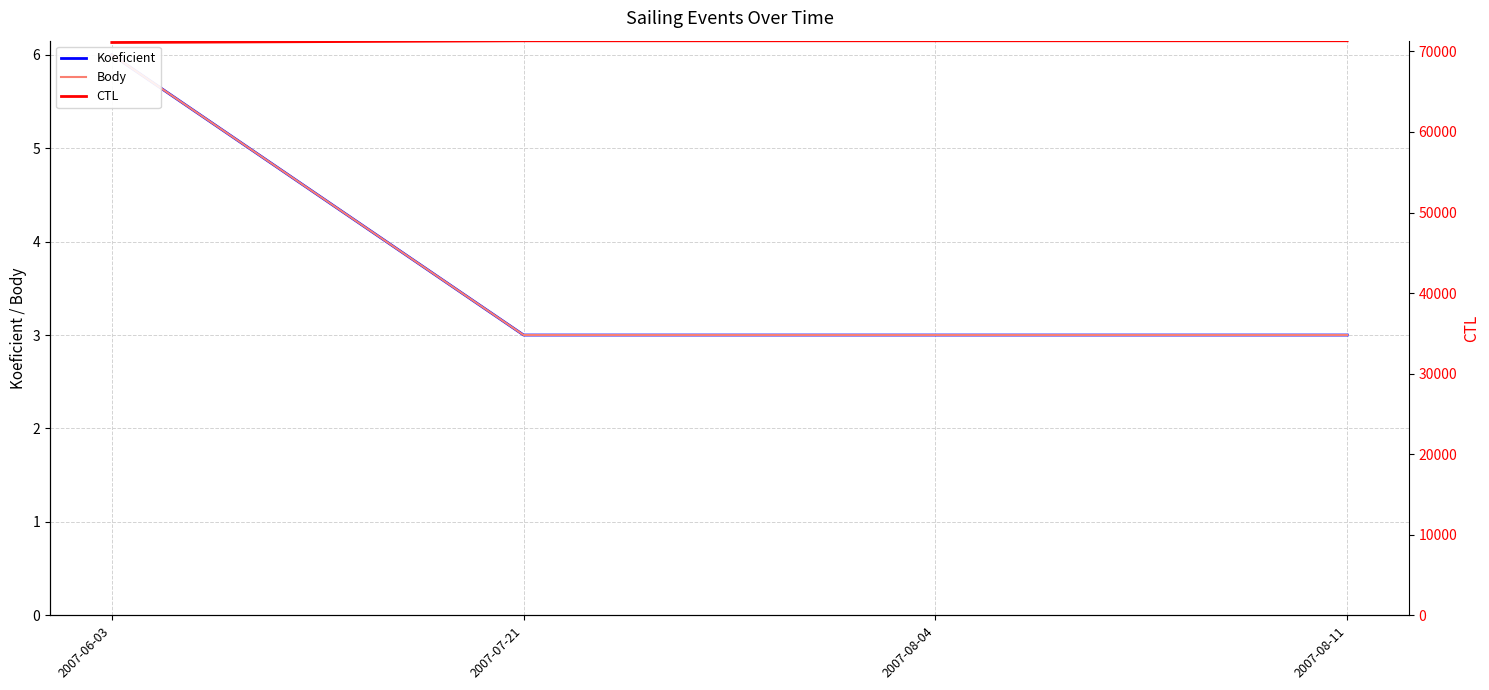

List the series in order of their peak value, lowest first.

Koeficient, Body, CTL